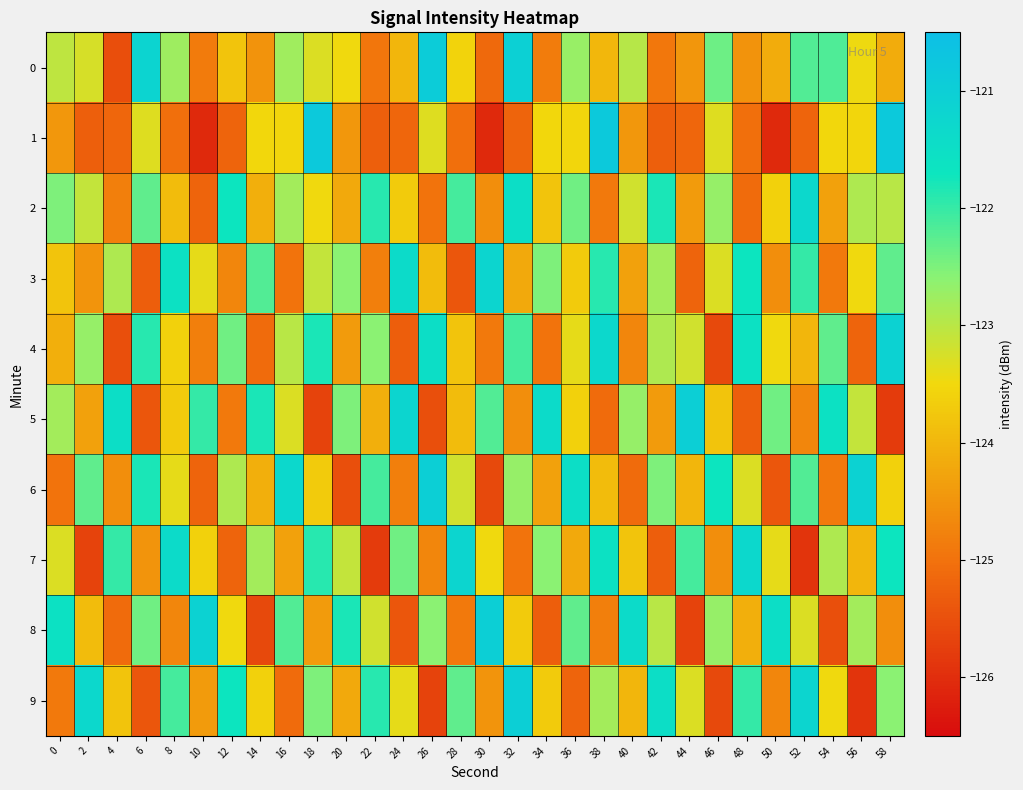

Count the number of categories in the chart.

30